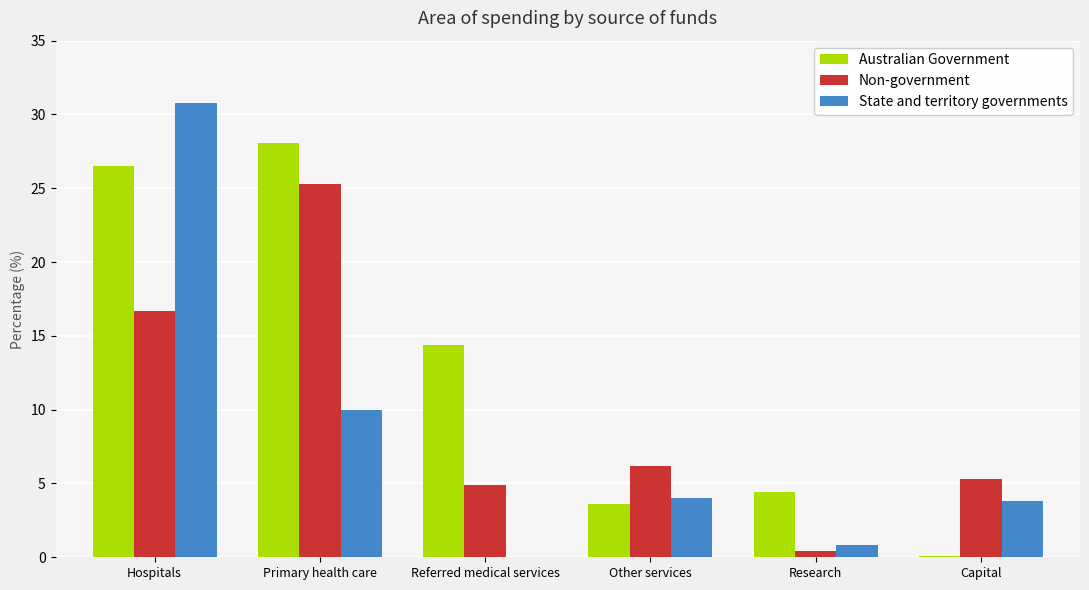

Count the number of categories in the chart.

6